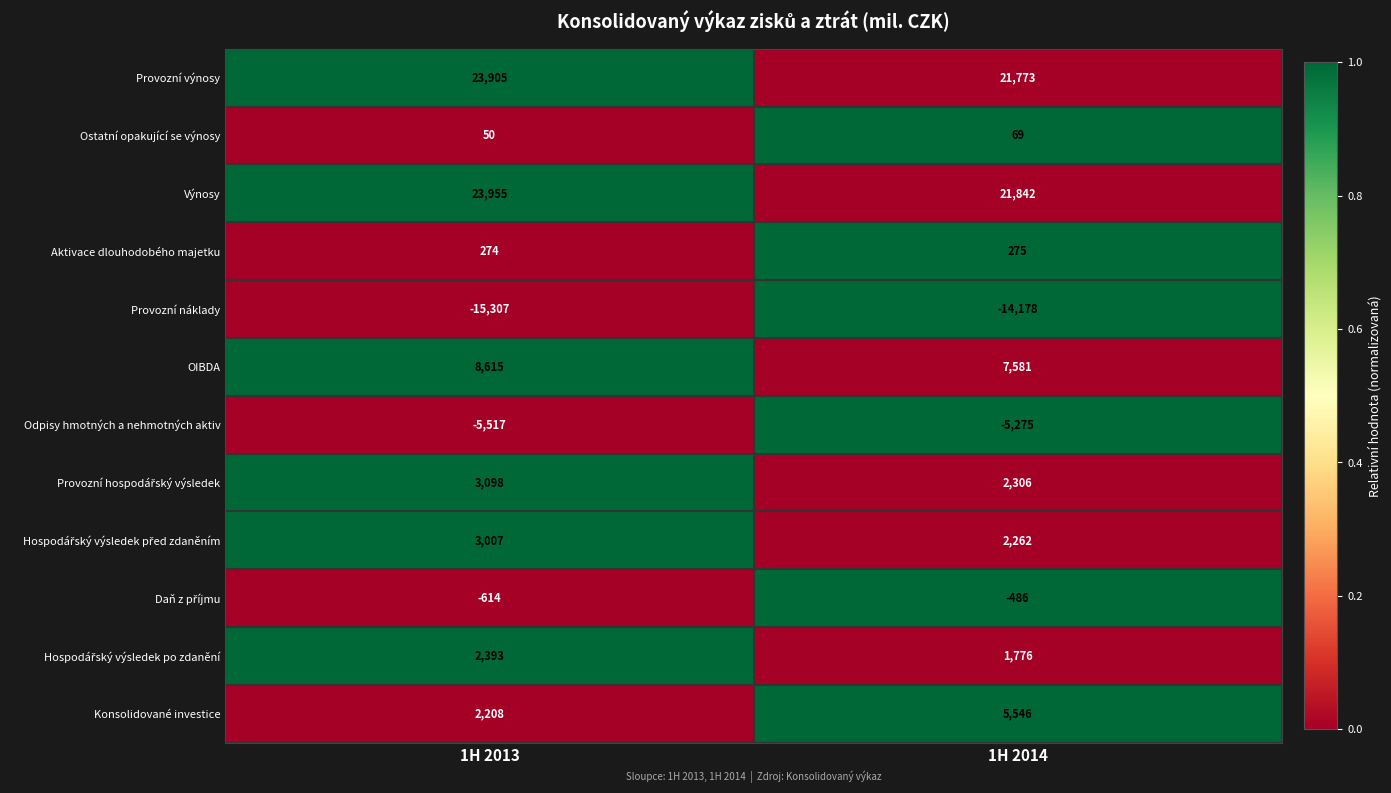

What is the average value of the Ostatní opakující se výnosy series?

60